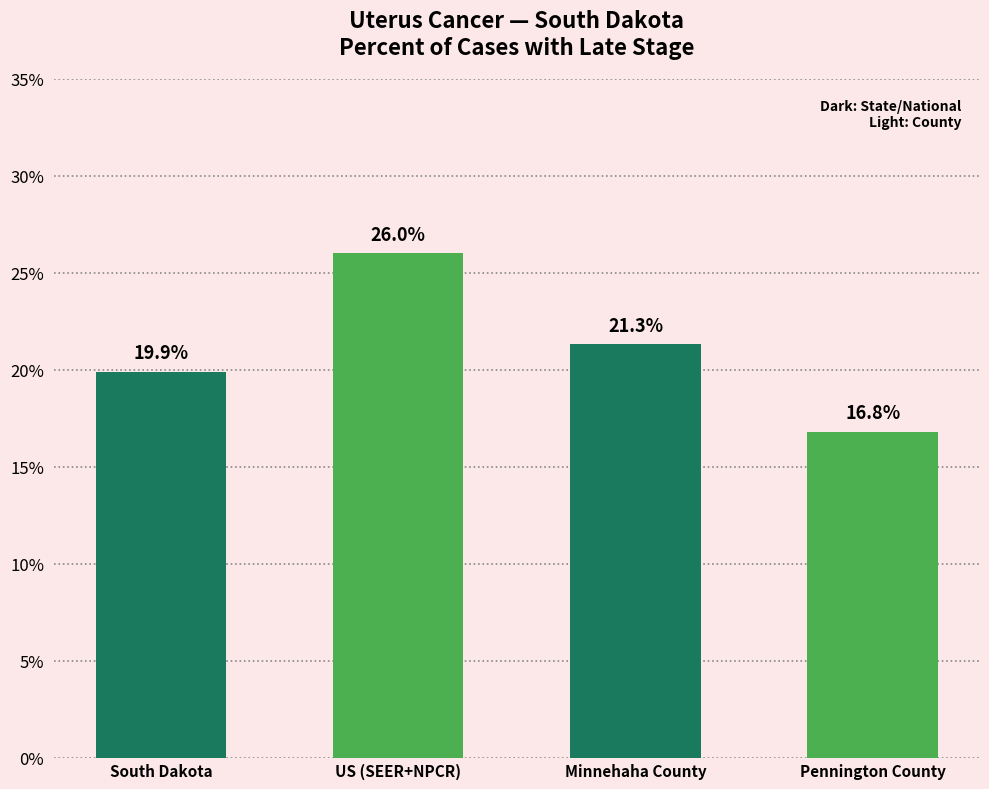

Reading right to left, what are all the values shown in this chart?

Pennington County=16.8	Minnehaha County=21.3	US (SEER+NPCR)=26.0	South Dakota=19.9